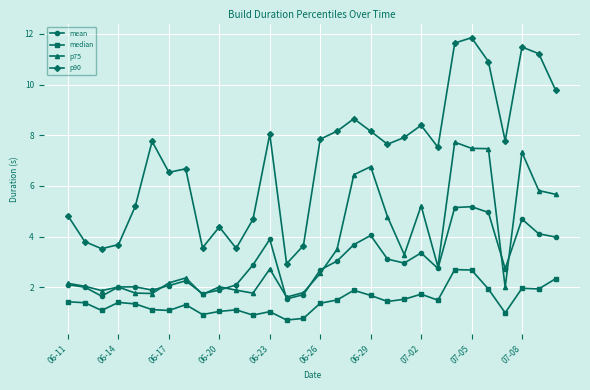

At how many categories does at least one series exceed 9?

6